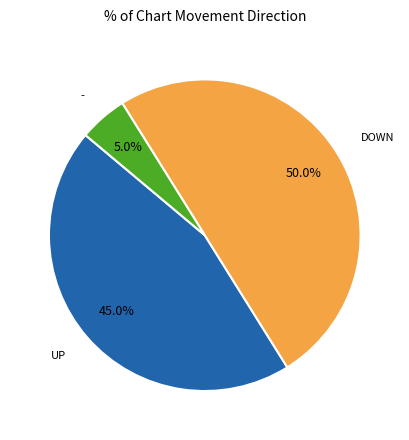

Count the number of slices in the pie.

3